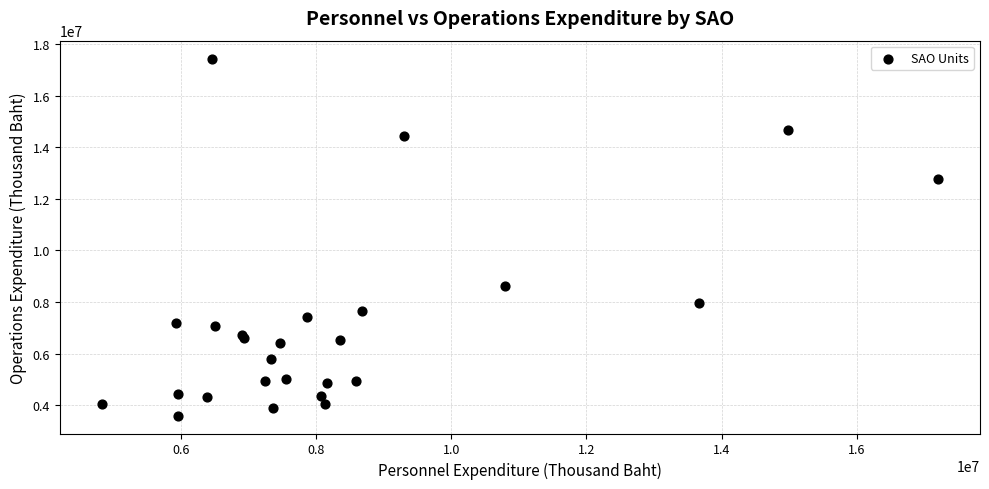

What Y value in the scatter plot is closest to 10518239?

8636279.1